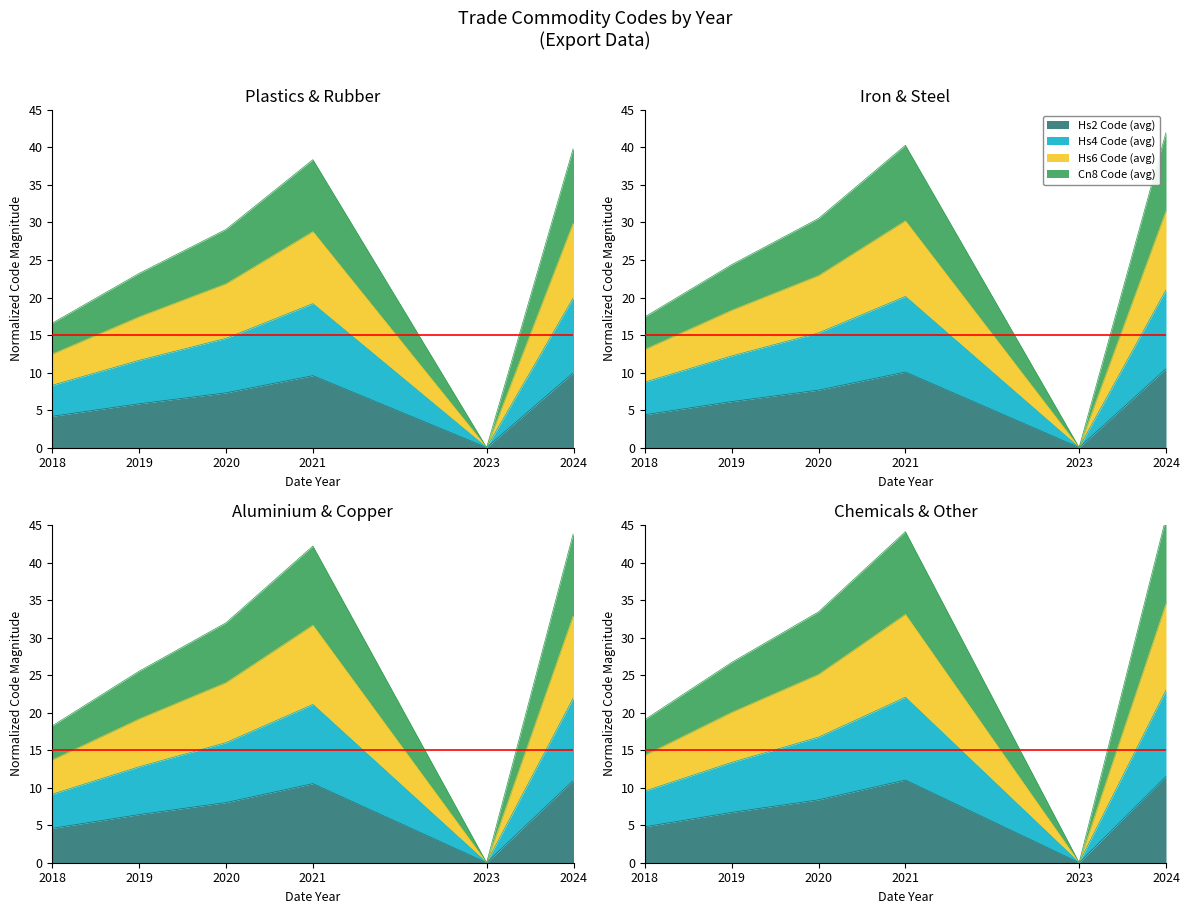

Is it true that Hs4 Code (avg) equals 0.0 at 2023?

True